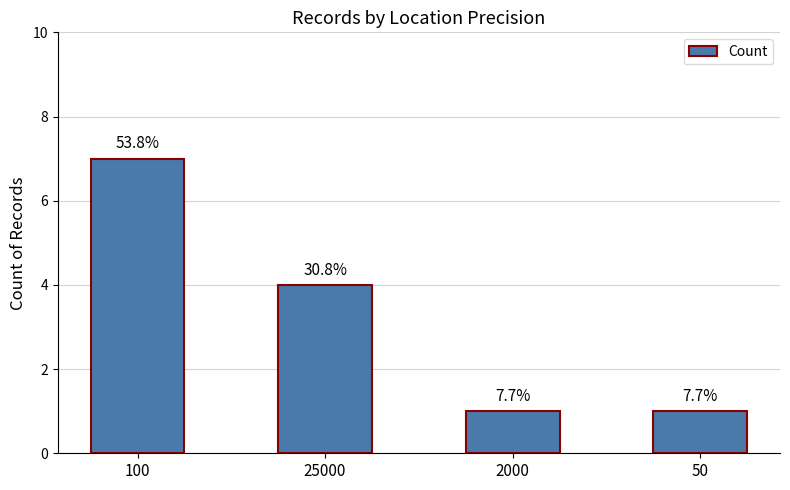

Does the chart contain any negative values?

No